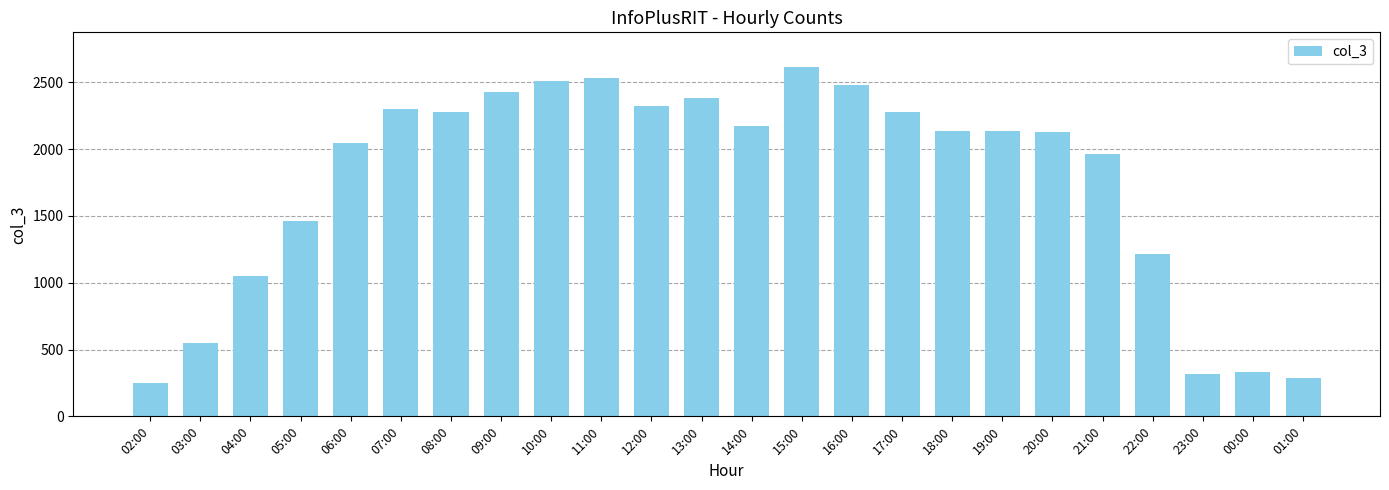

How many series are shown in this chart?

1